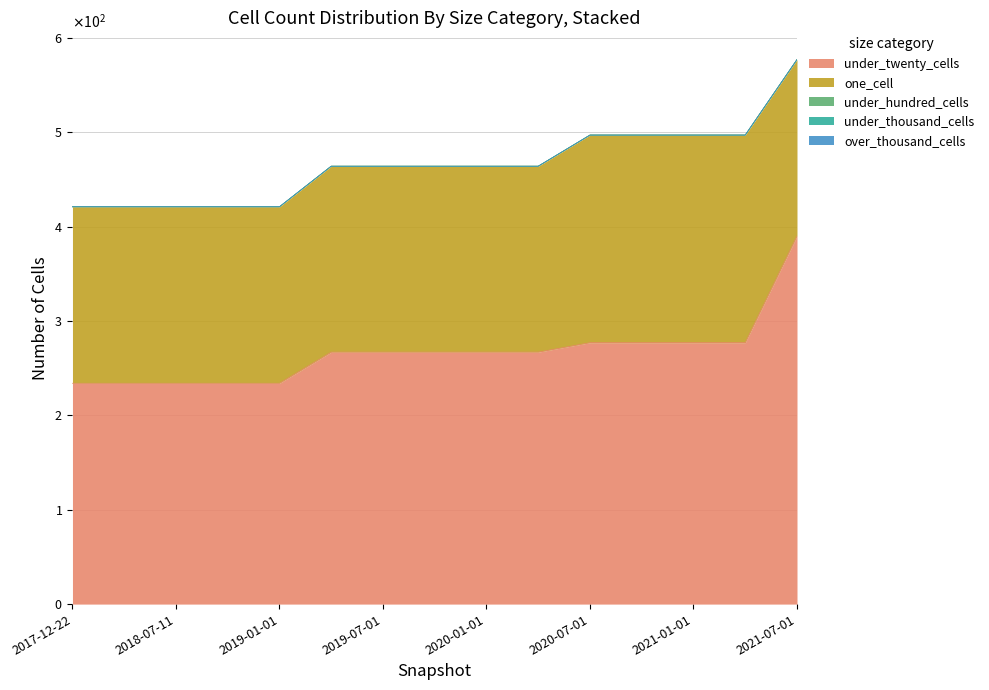

Is it true that under_hundred_cells equals 0 at 2020-04-01?

True